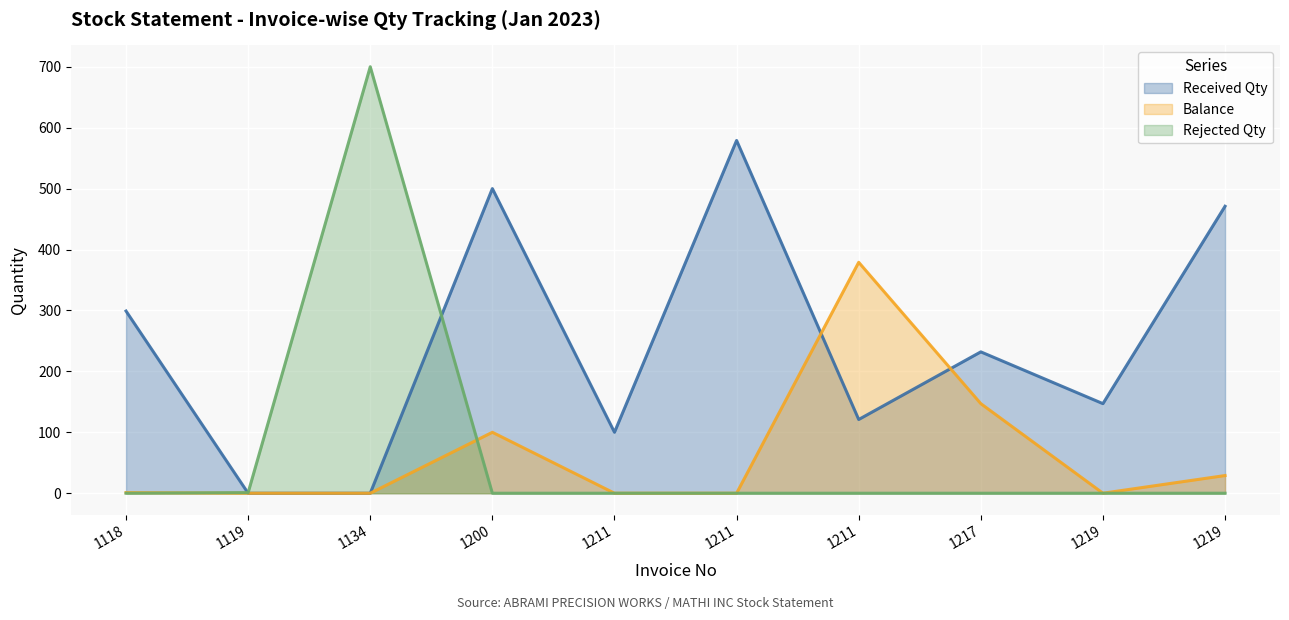

What is the difference between the second highest and second lowest values in the Rejected Qty series?

1